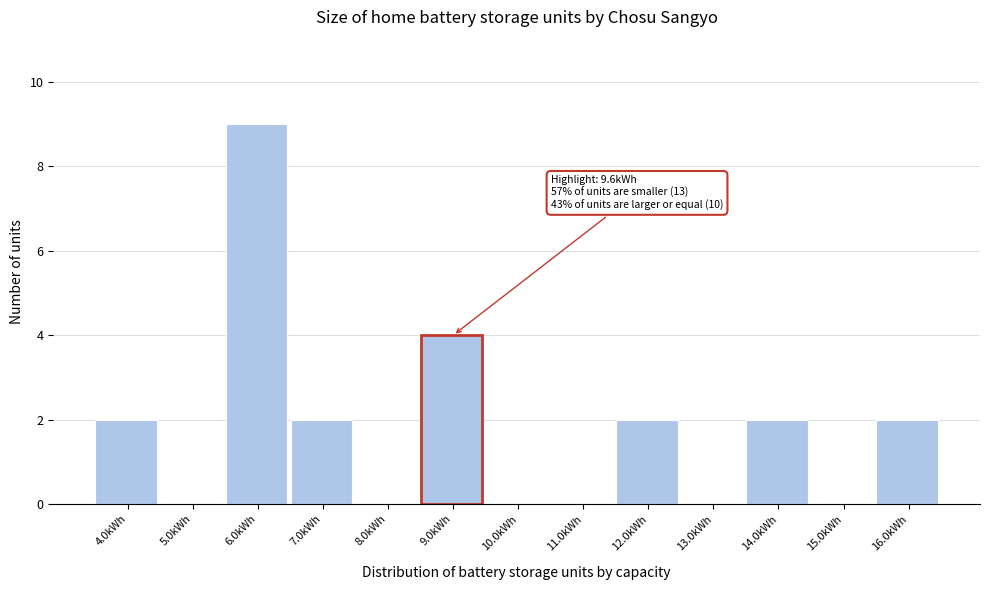

Reading left to right, list all the values displayed in this chart.

4.0kWh=2	5.0kWh=0	6.0kWh=9	7.0kWh=2	8.0kWh=0	9.0kWh=4	10.0kWh=0	11.0kWh=0	12.0kWh=2	13.0kWh=0	14.0kWh=2	15.0kWh=0	16.0kWh=2